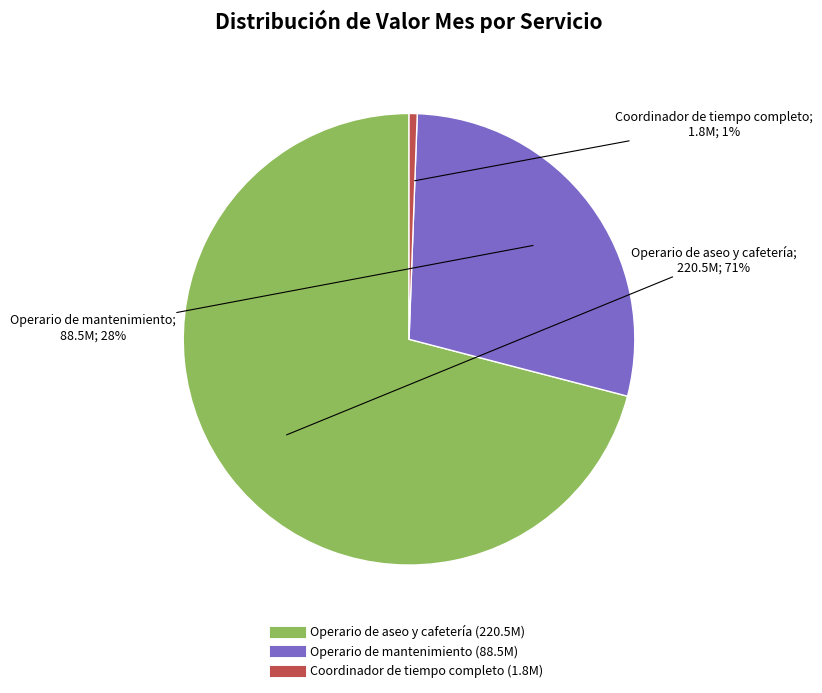

What is the ratio of the value at Operario de aseo y cafetería to the value at Operario de mantenimiento?

2.5